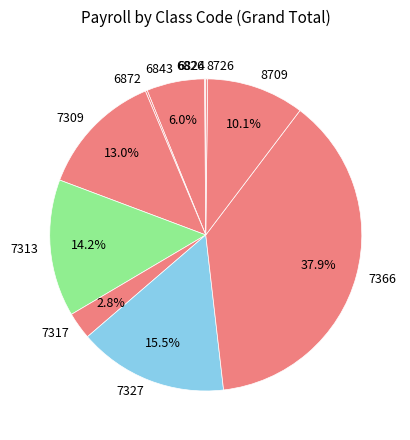

What percentage is the 6843 slice, to the nearest percent?

6%